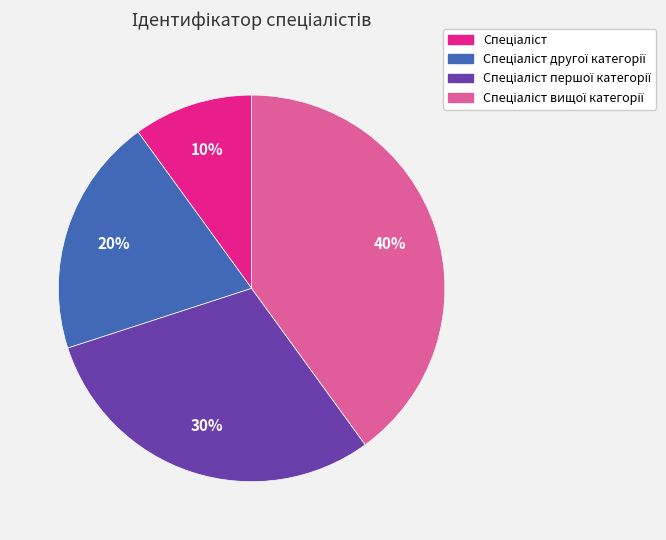

To the nearest percent, what is the difference between the largest and smallest slice percentages?

30%